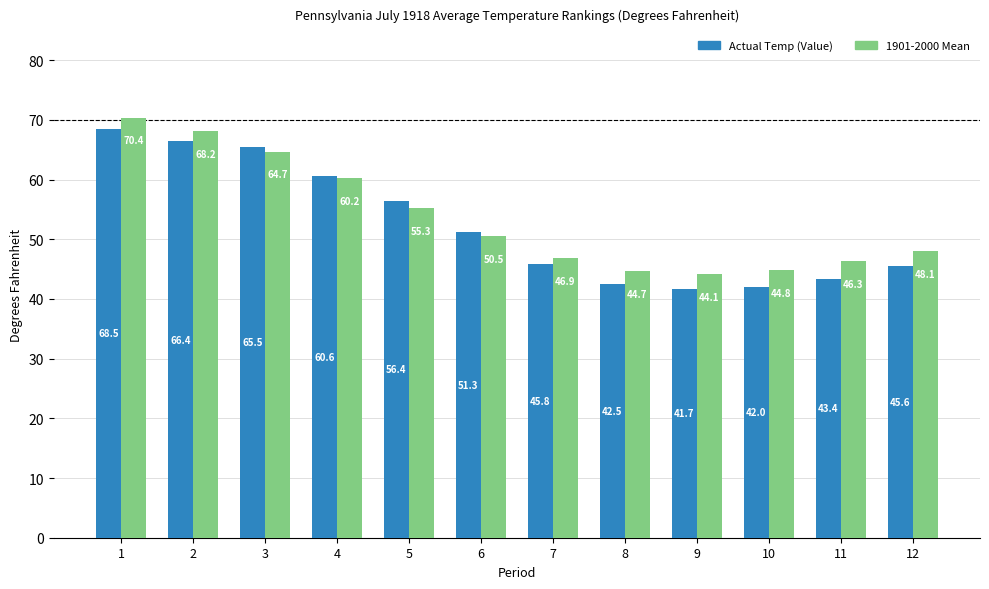

What is the value of the Actual Temp (Value) bar at the 12th from the left?

45.6